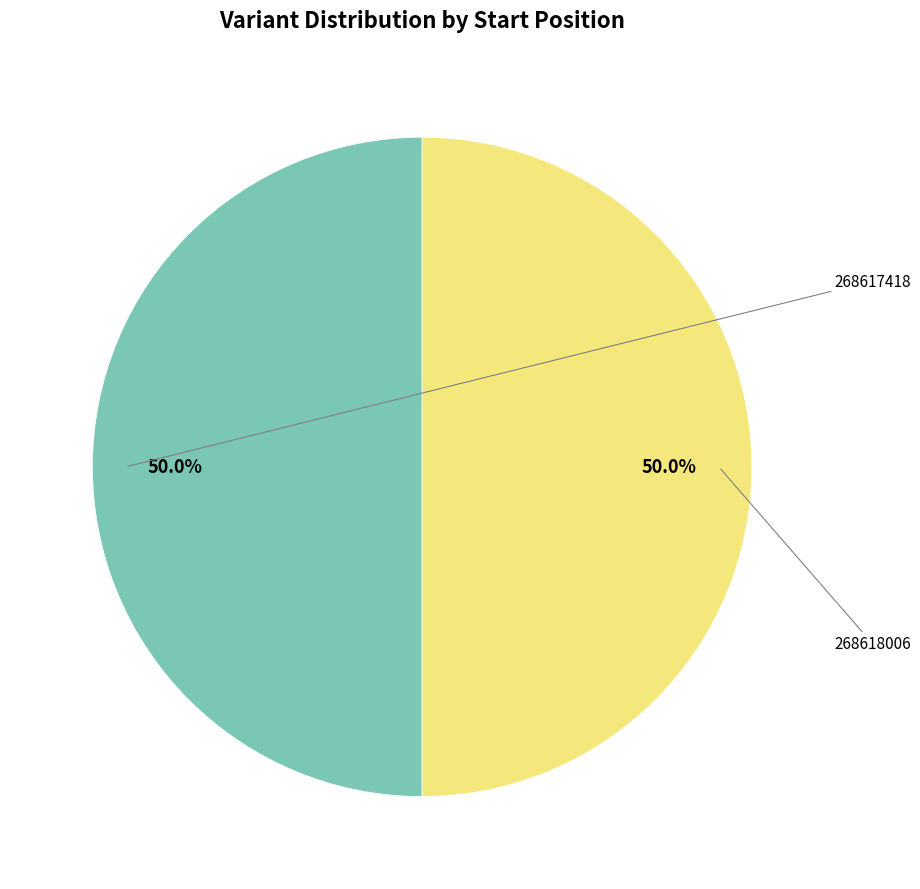

Count the number of slices in the pie.

2